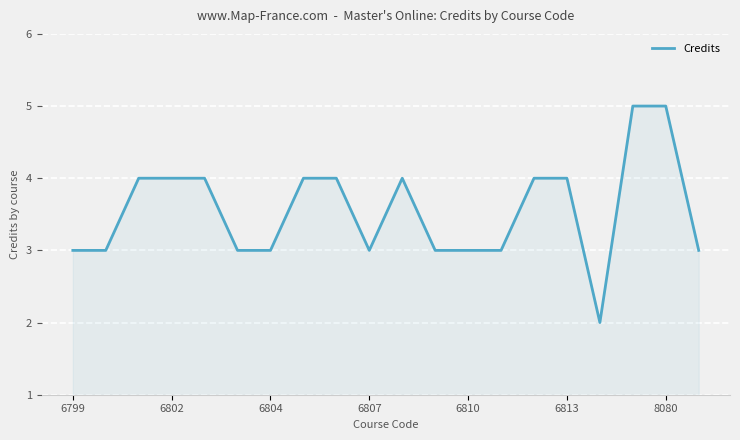

What is the average value?

4